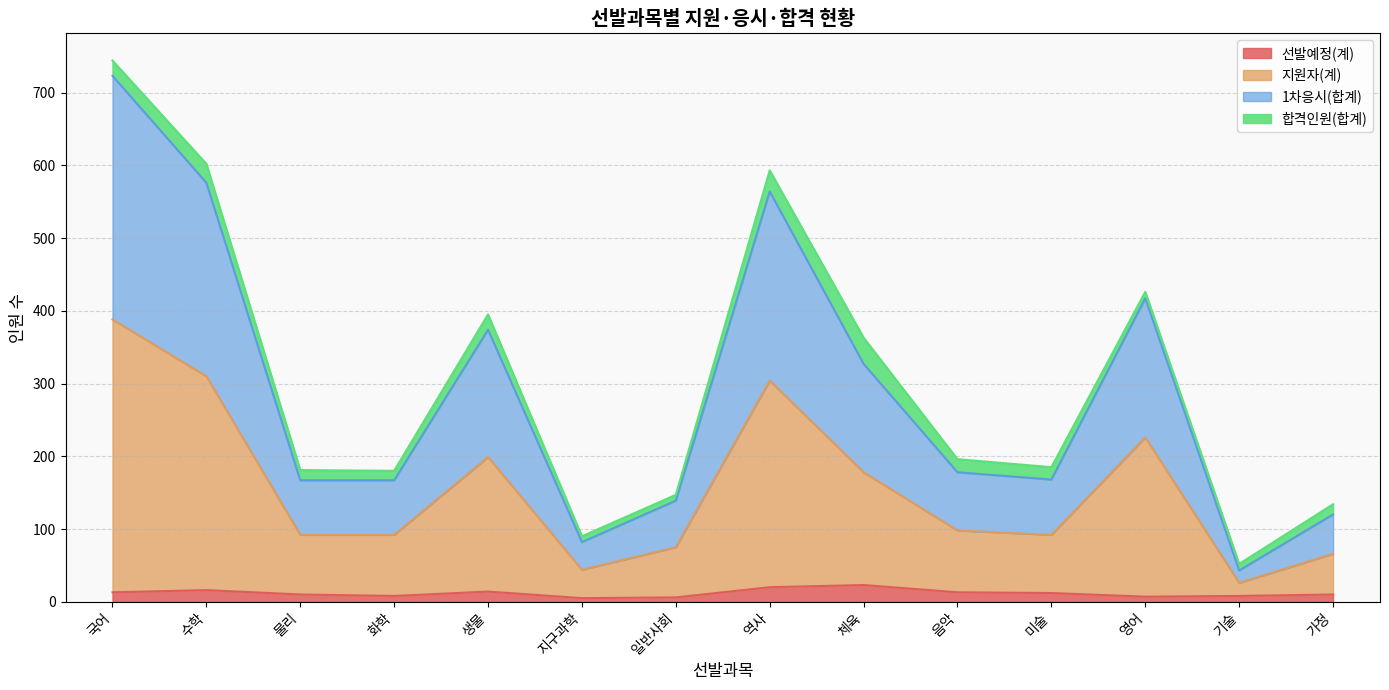

What is the highest value of the 선발예정(계) series?

23